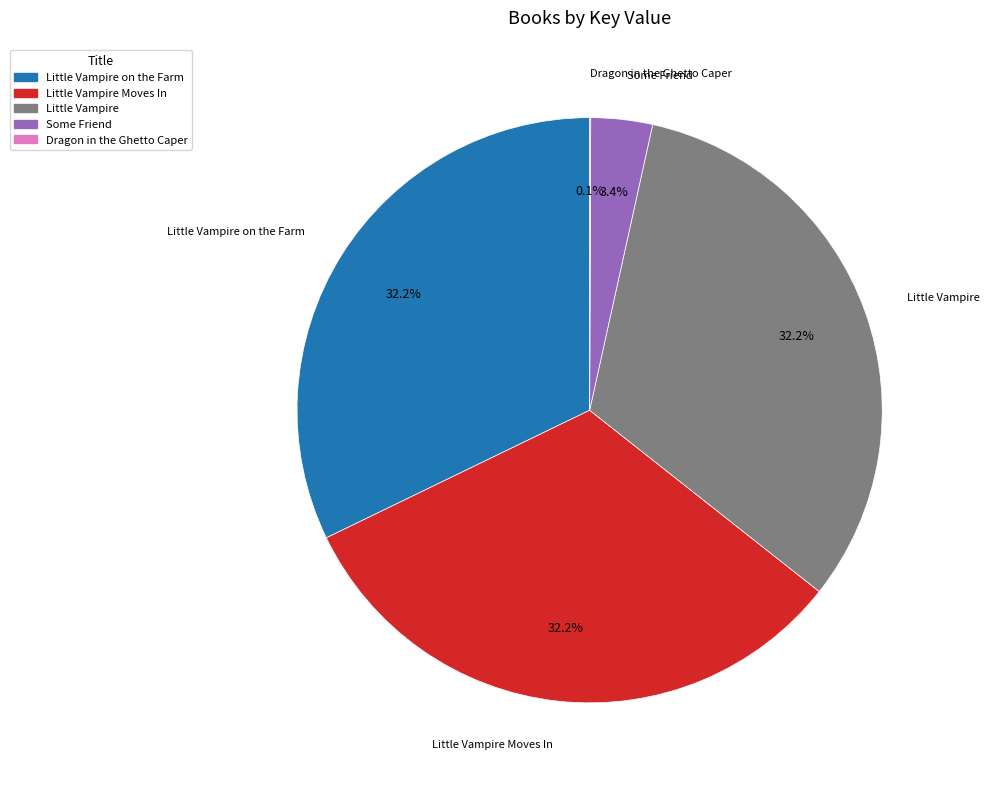

Does any single category account for the majority?

No